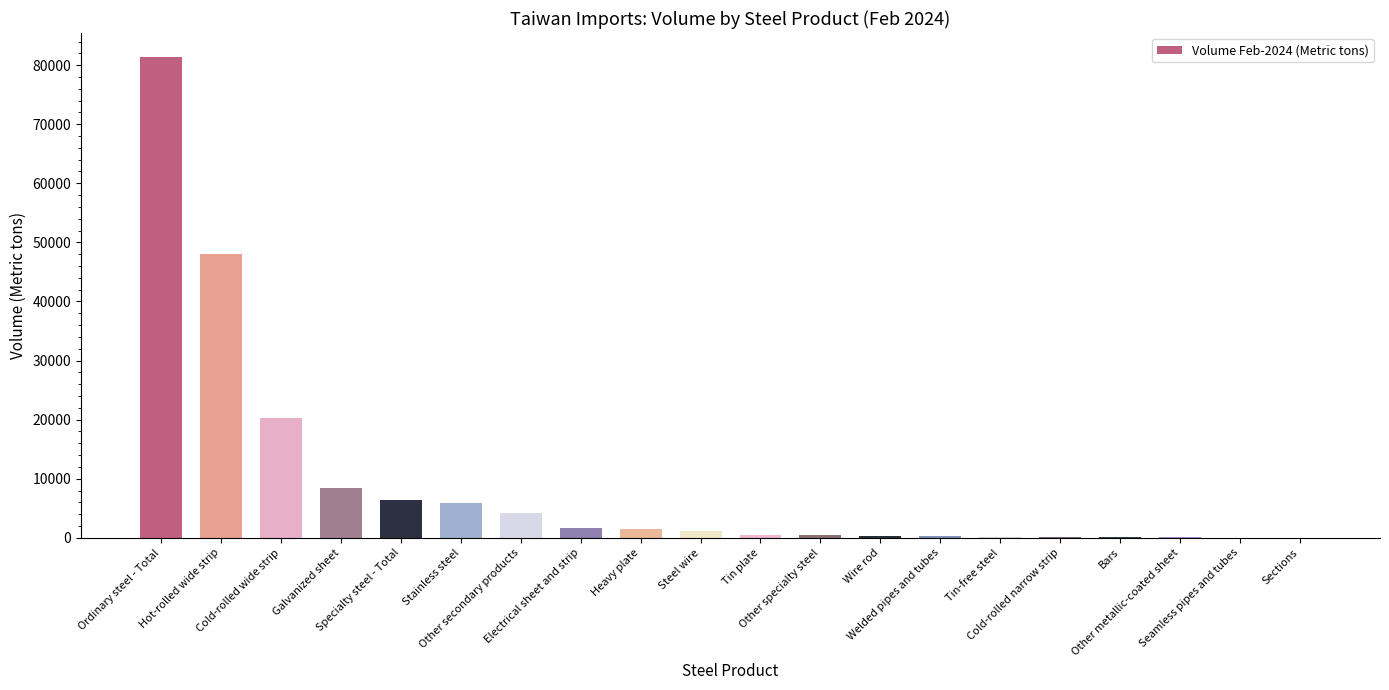

Count the number of data series in this chart.

1